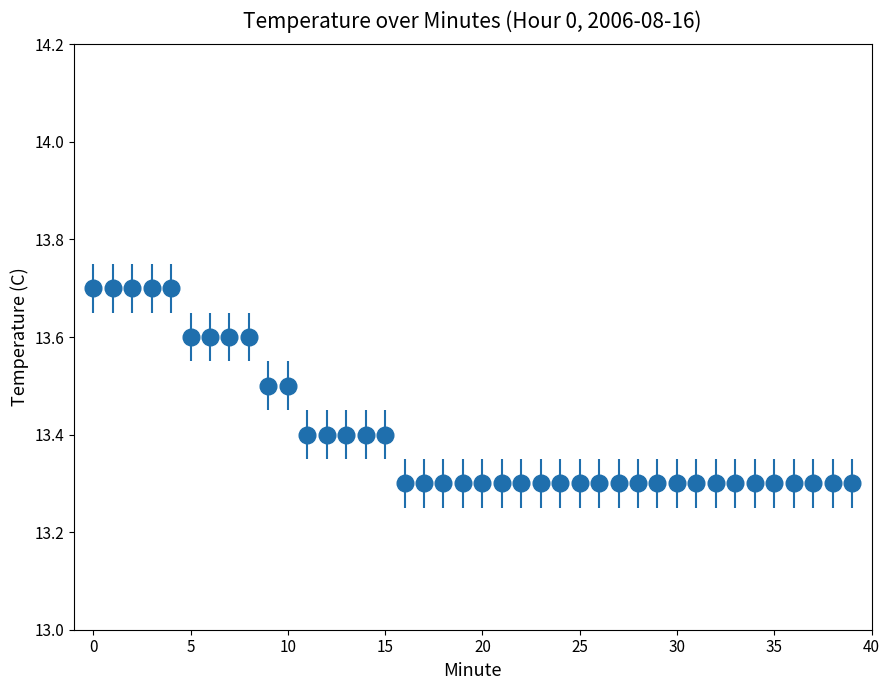

What is the average value?

13.4